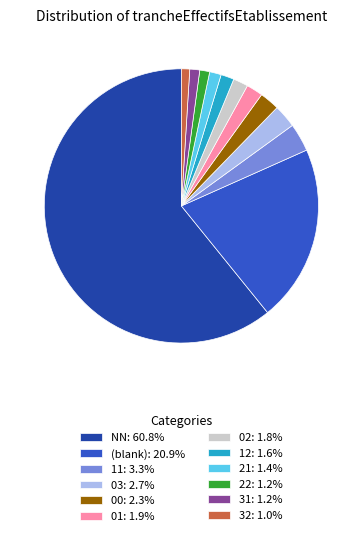

Combined, do 02: 1.8% and 12: 1.6% account for over 50%?

No